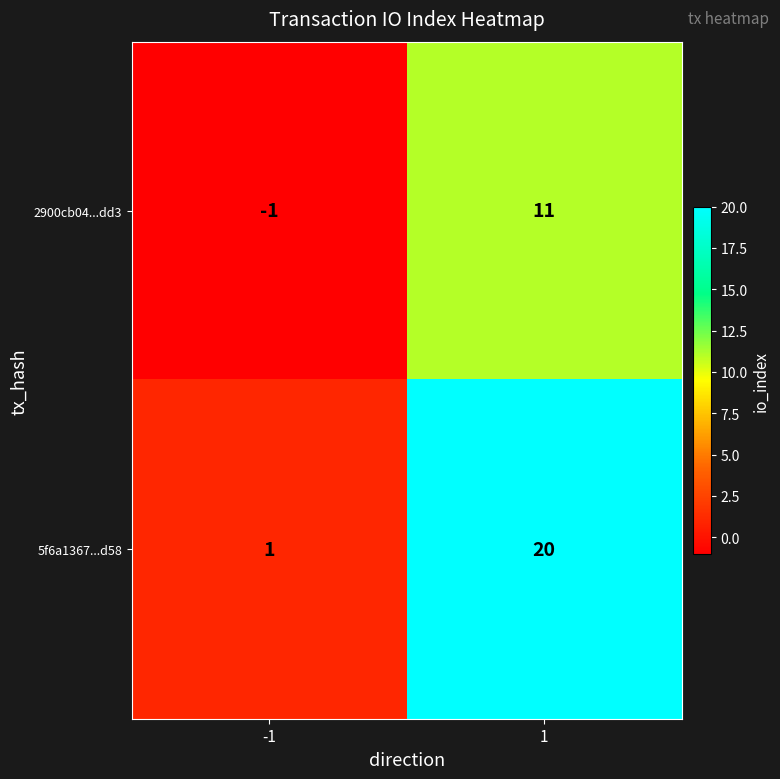

Count the number of data series in this chart.

2